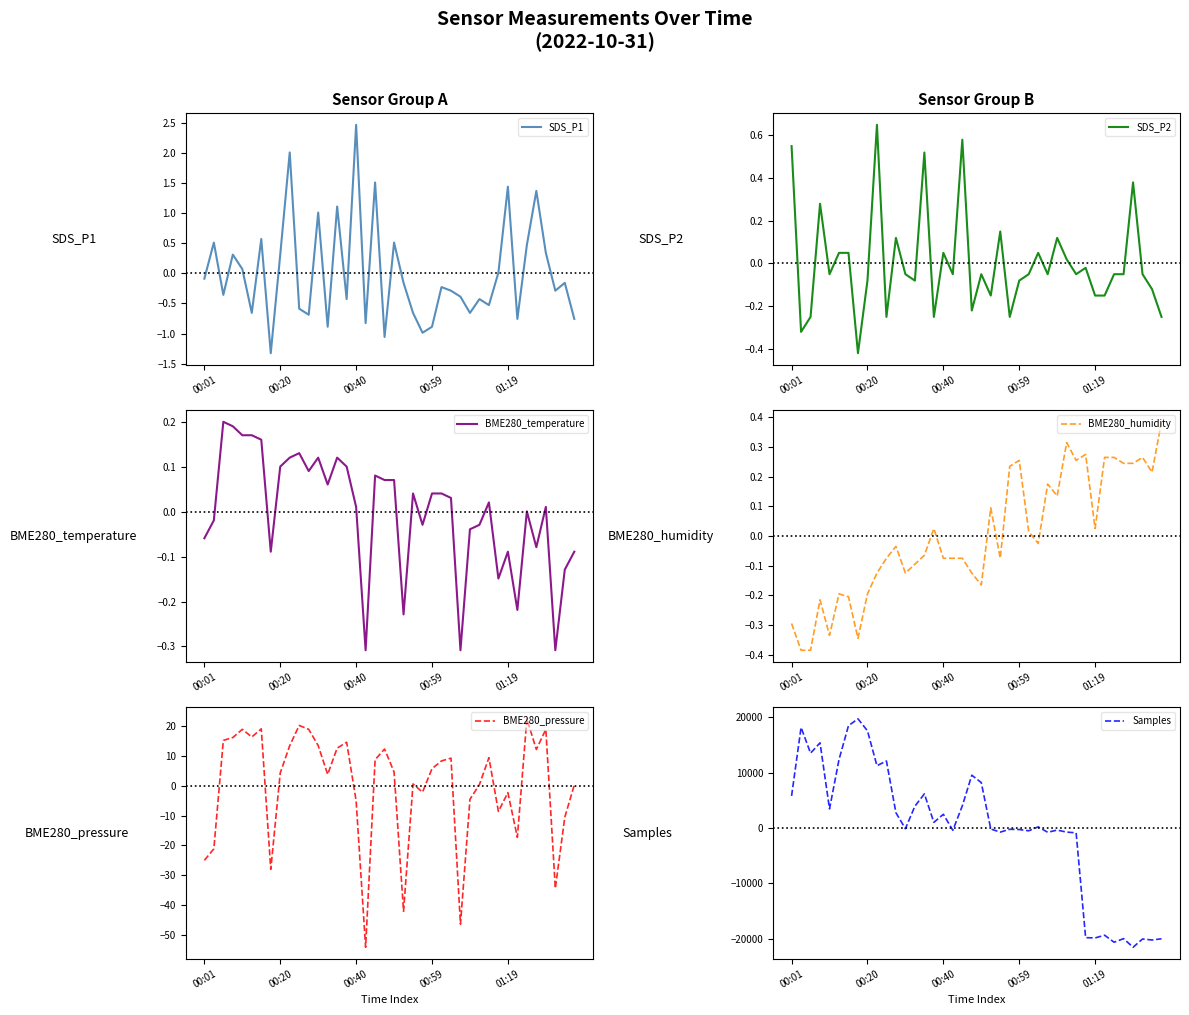

Which series has the largest total across all categories?

Samples